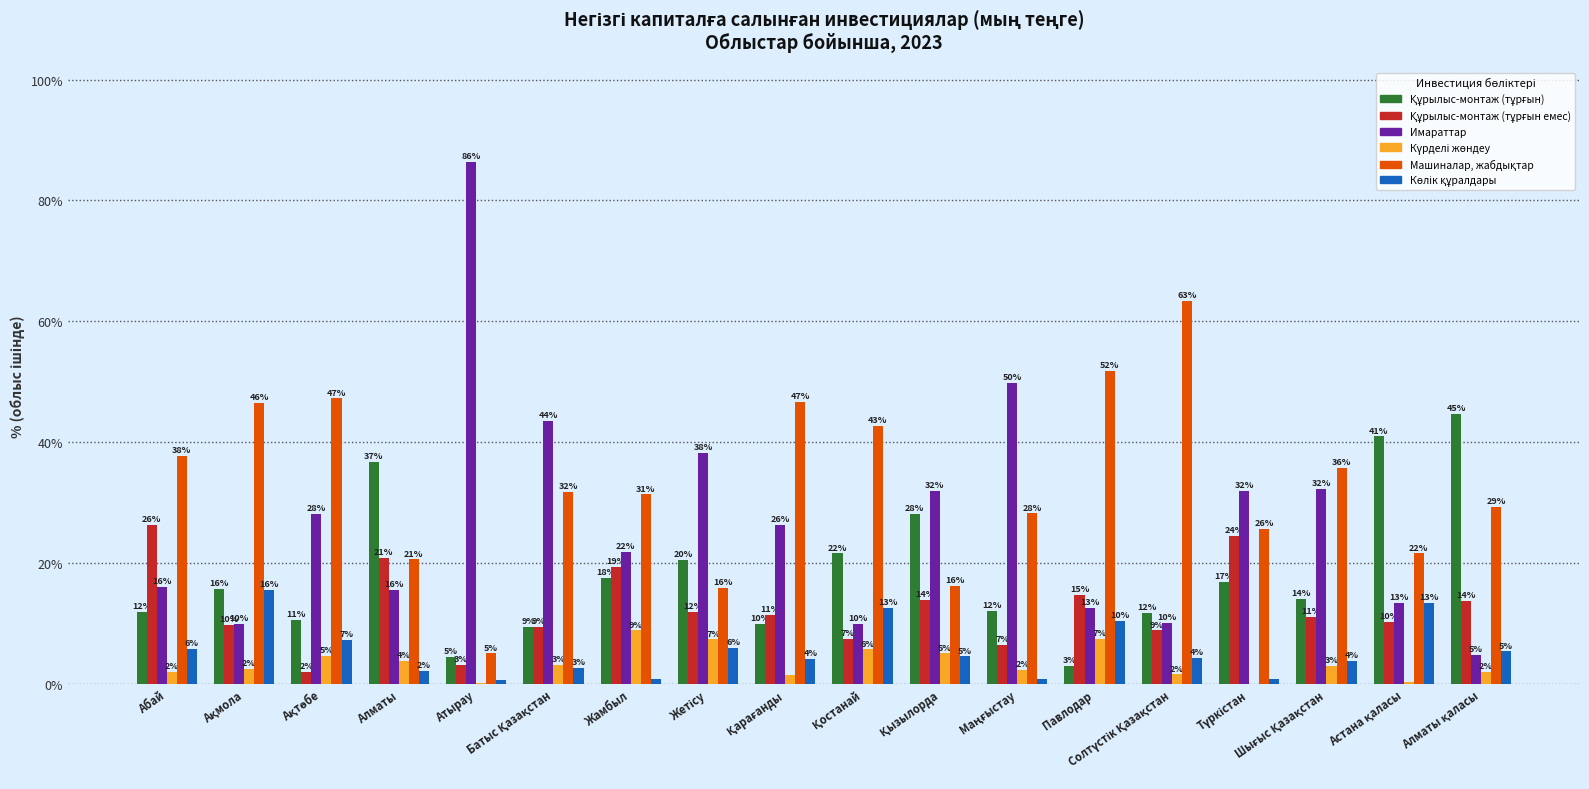

List the labels in order of Күрделі жөндеу value, smallest first.

Түркістан, Атырау, Астана қаласы, Қарағанды, Солтүстік Қазақстан, Алматы қаласы, Абай, Маңғыстау, Ақмола, Шығыс Қазақстан, Батыс Қазақстан, Алматы, Ақтөбе, Қызылорда, Қостанай, Жетісу, Павлодар, Жамбыл